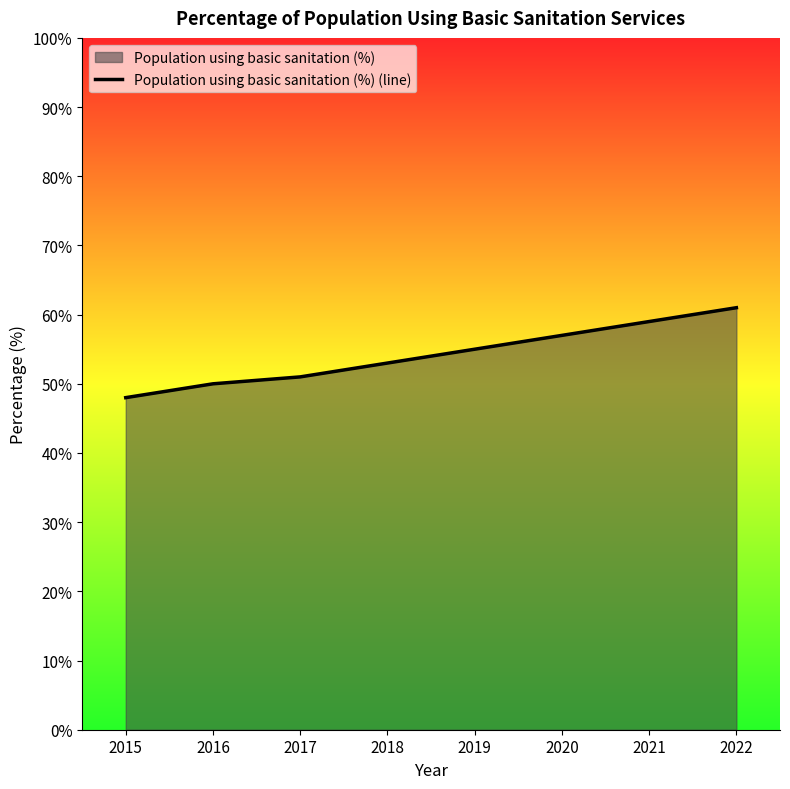

How many data points are above 55?

3